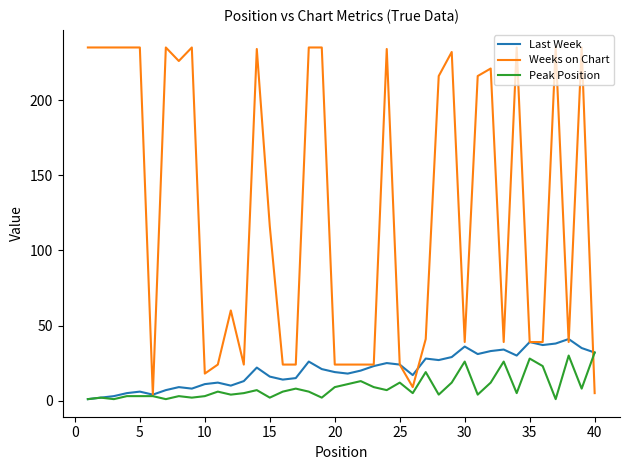

What is the greatest value displayed?

235